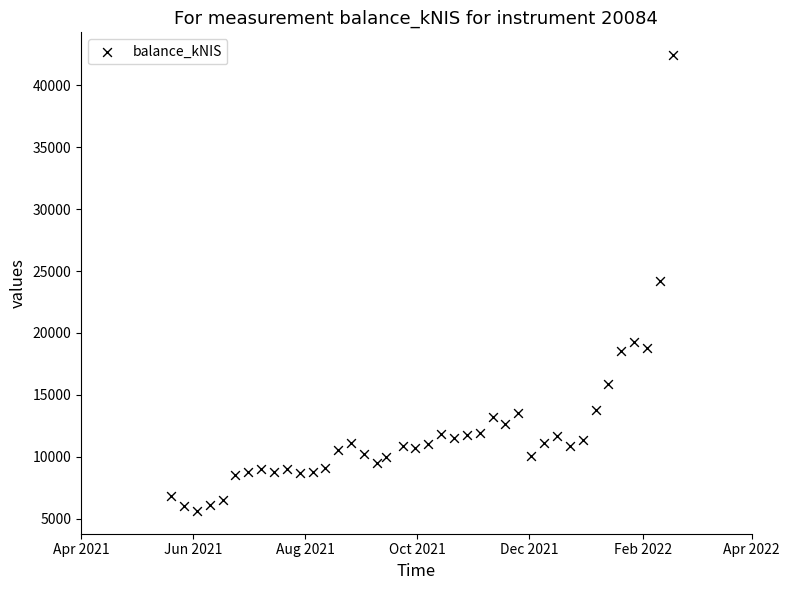

What is the range of X values (max minus min)?

273.0